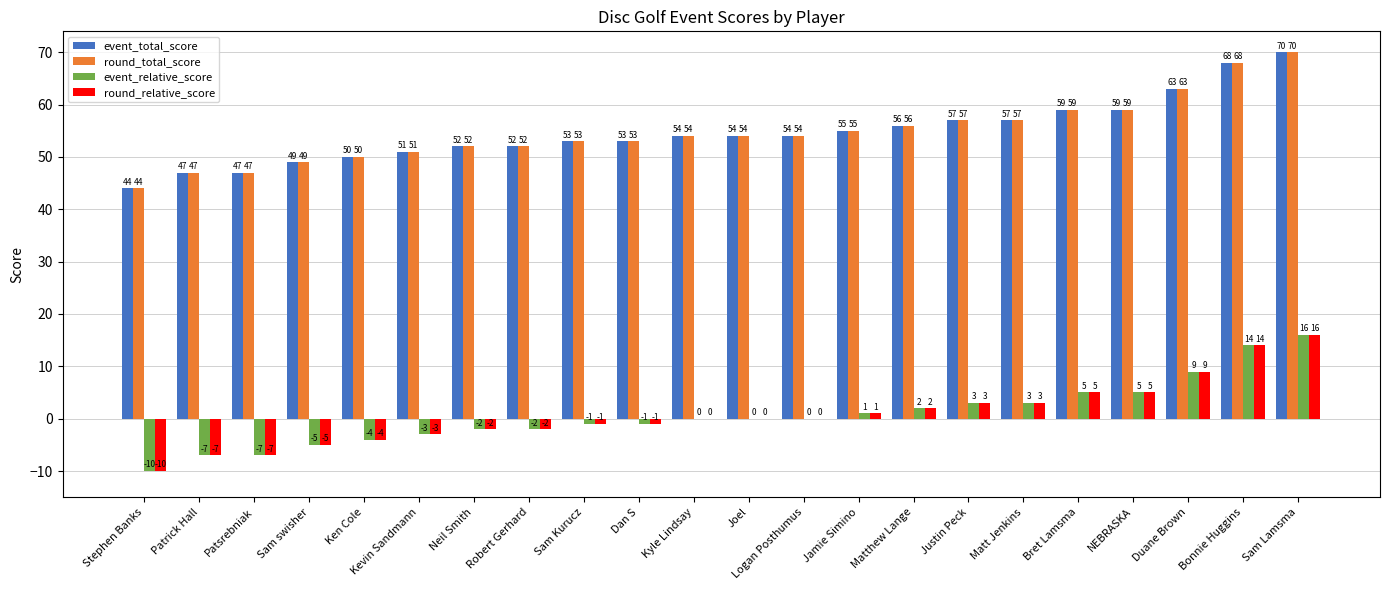

What is the maximum value shown in the chart?

70